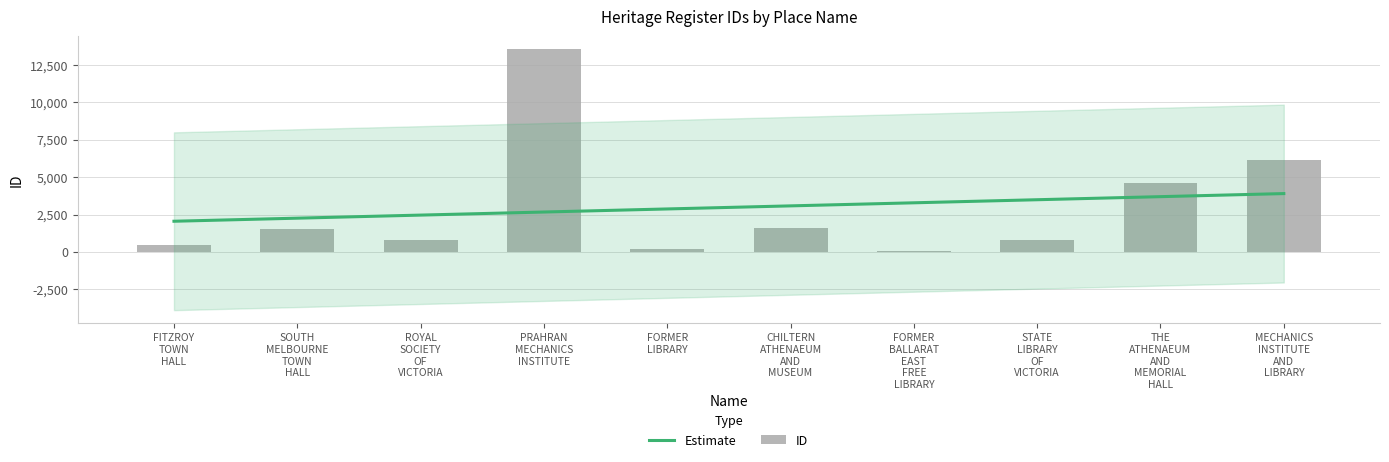

What is the label of the 1st bar from the left?

FITZROY TOWN HALL